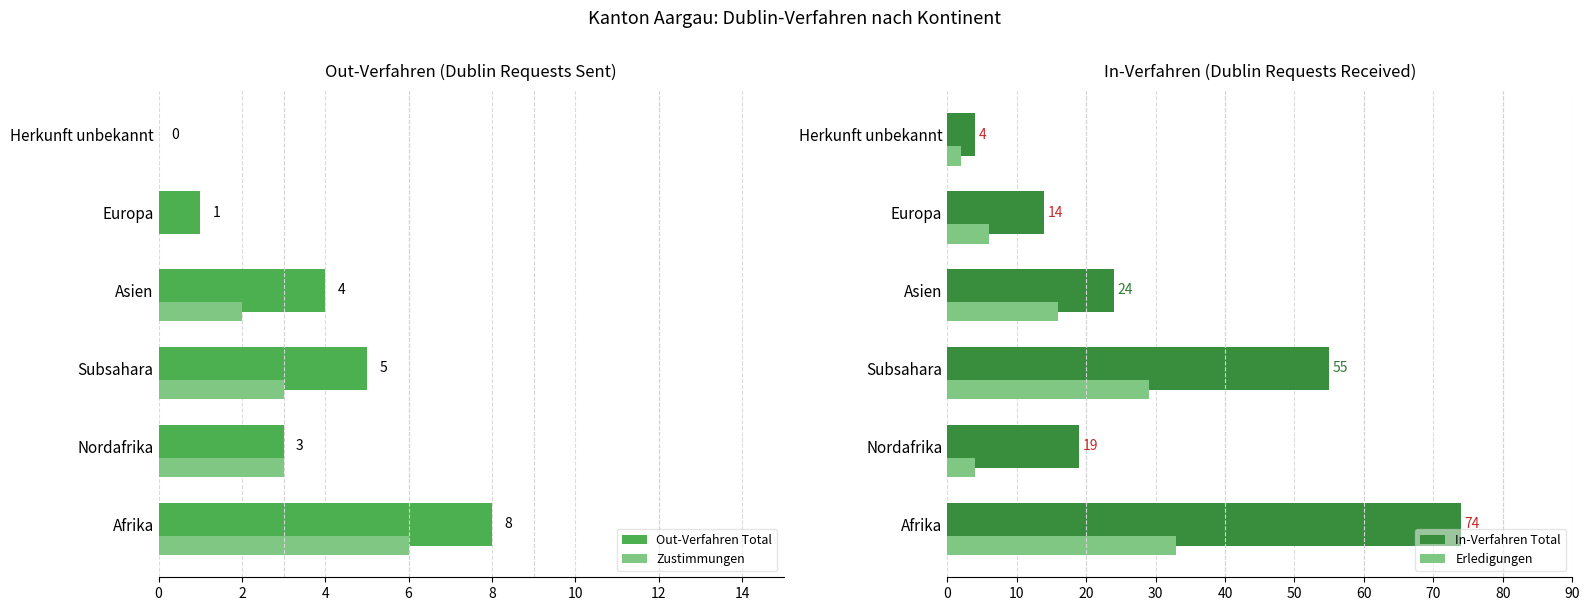

Does the chart contain stacked bars?

No